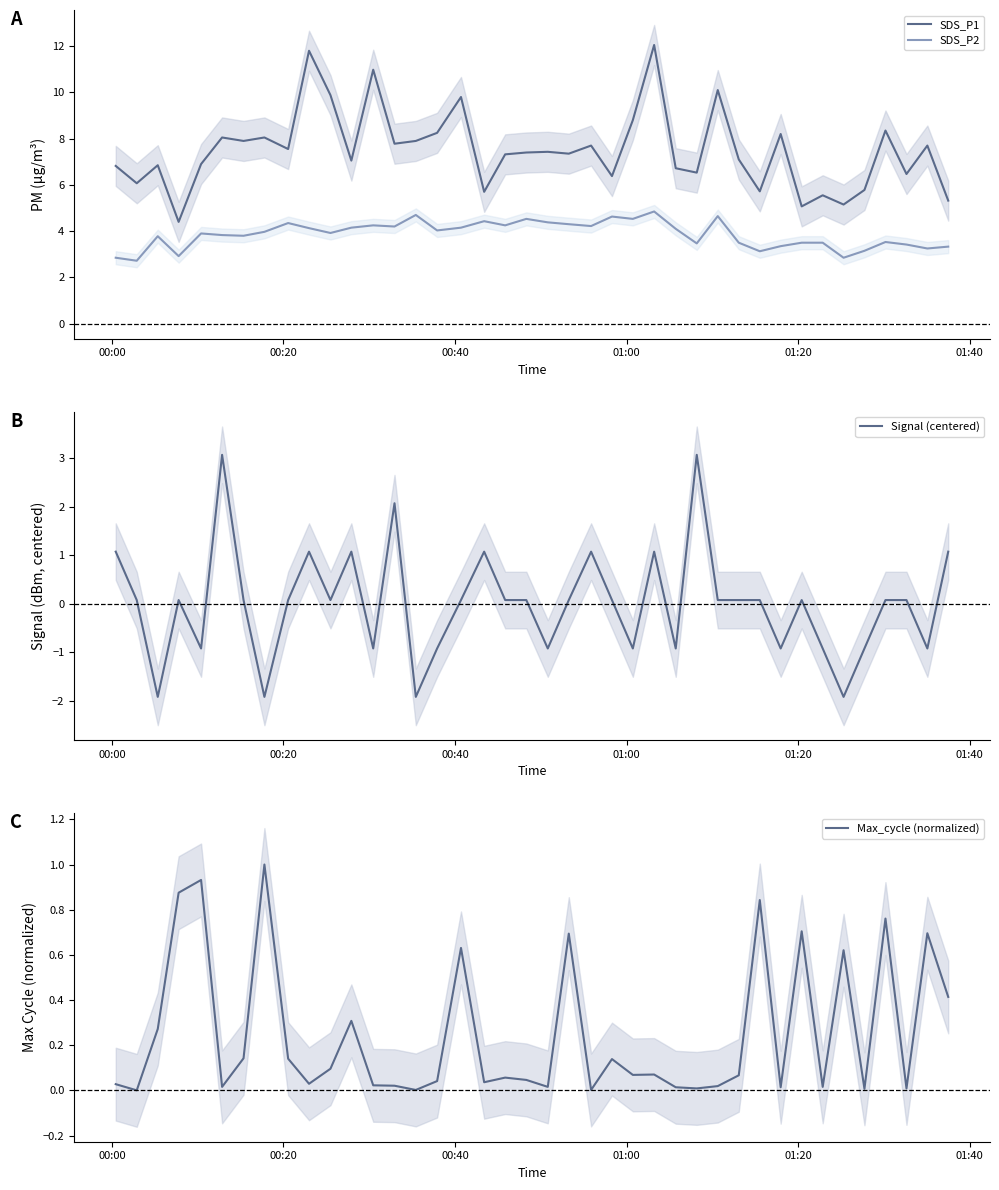

What is the highest value of the SDS_P1 series?

12.1